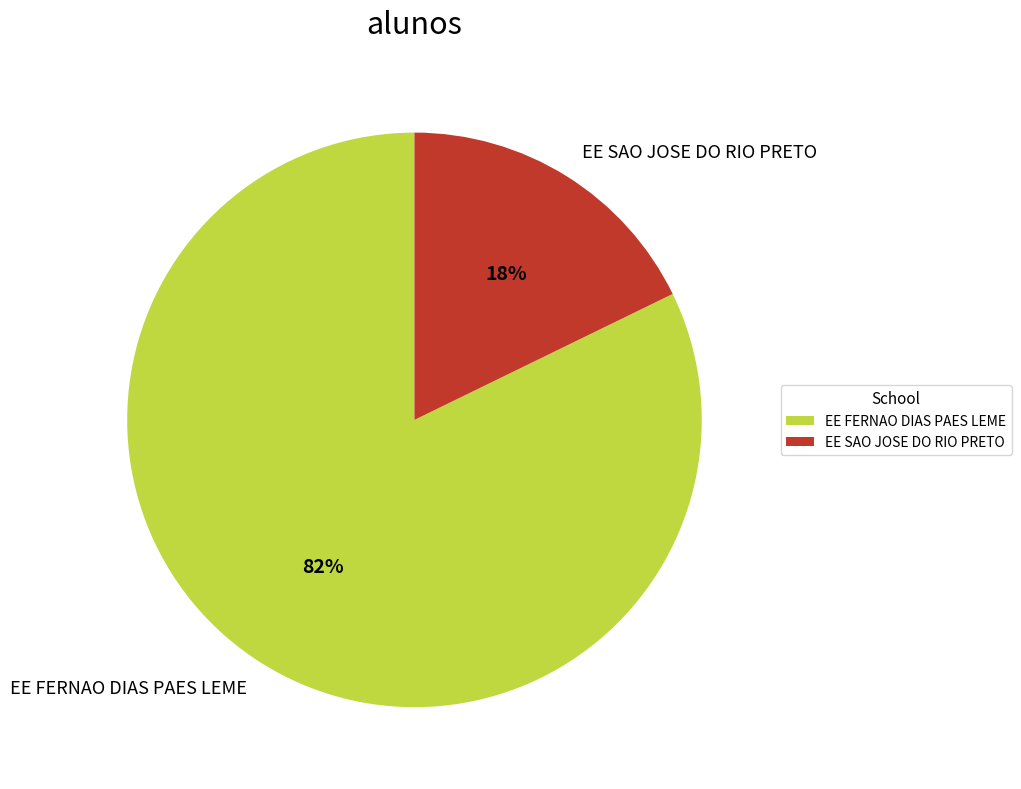

Rank the categories by value from highest to lowest.

EE FERNAO DIAS PAES LEME, EE SAO JOSE DO RIO PRETO